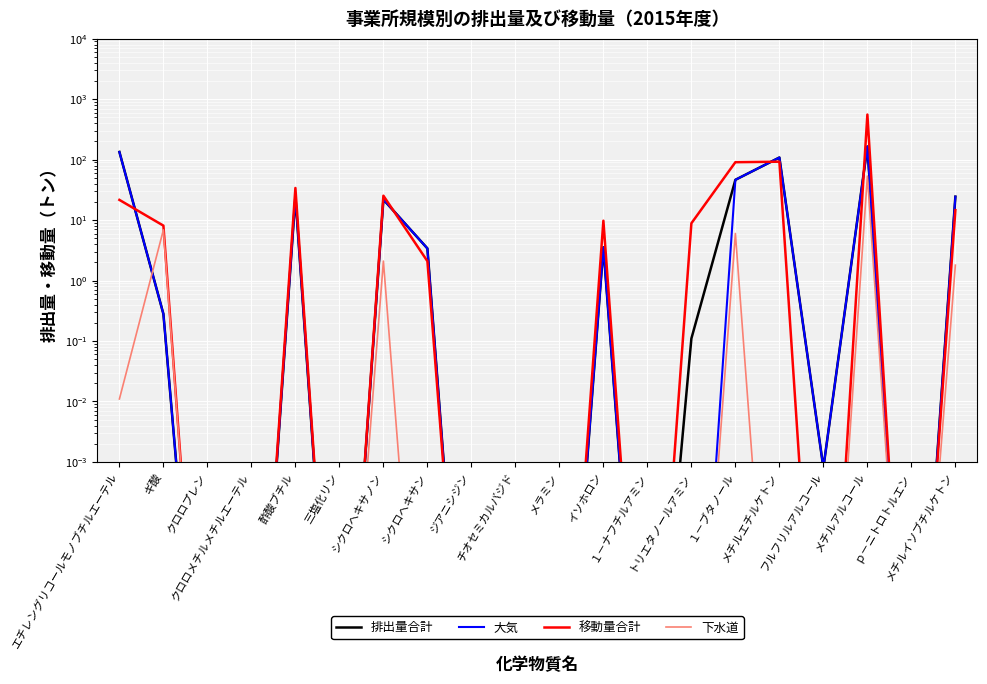

How many categories are shown in the chart?

20